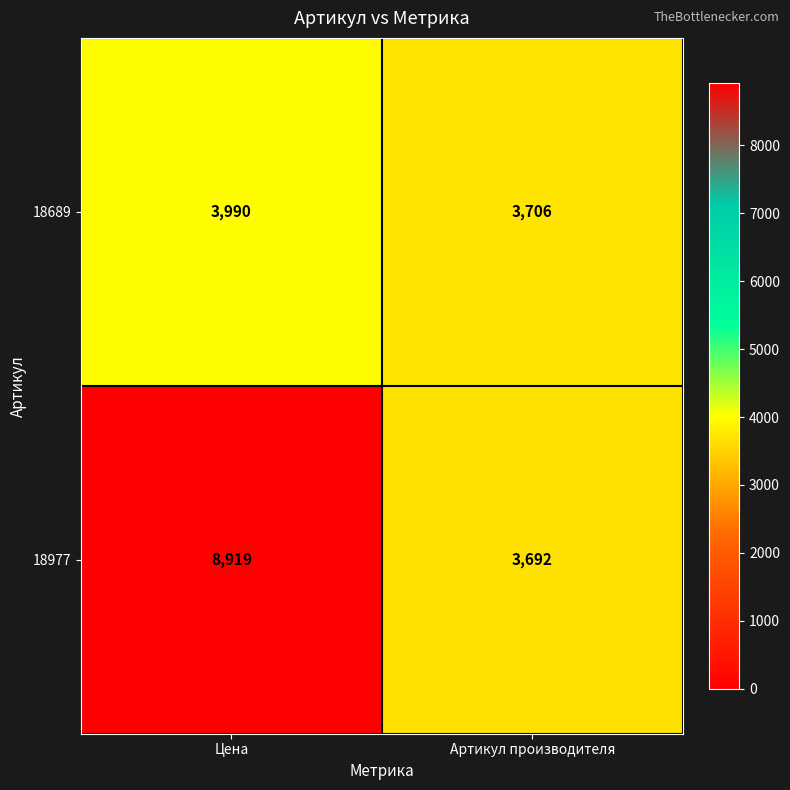

The 18977 series shows 3941 at Цена. True or false?

False